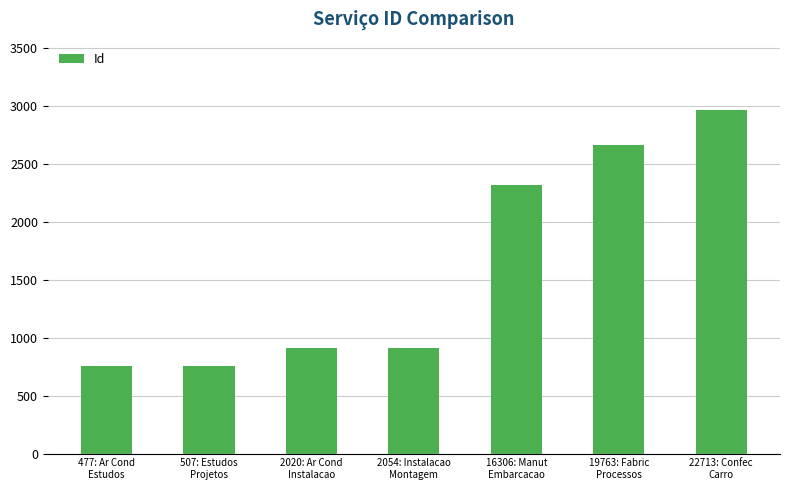

What is the value of the 4th bar from the left?

909